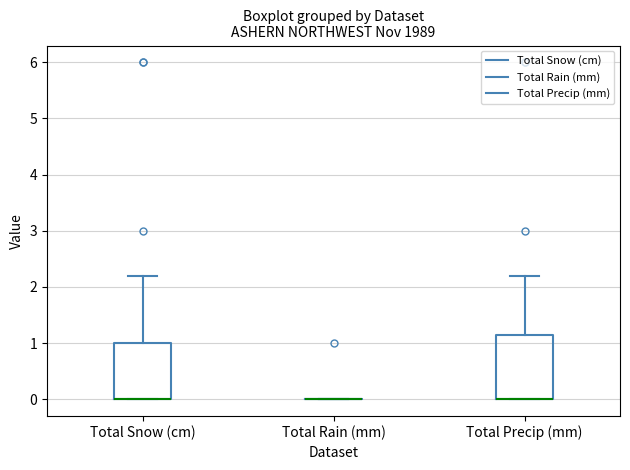

Where does the upper whisker of the box for Total Snow (cm) end on the y-axis? The values are not printed on the chart, so give them approximately, as read against the axis.

2.2